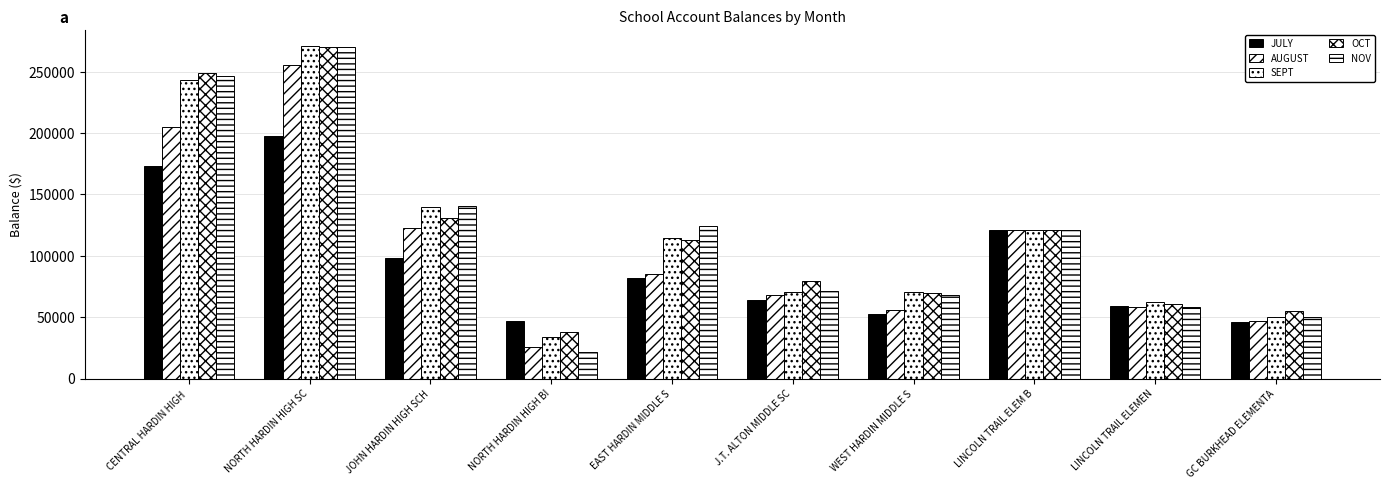

How many series are shown in this chart?

5